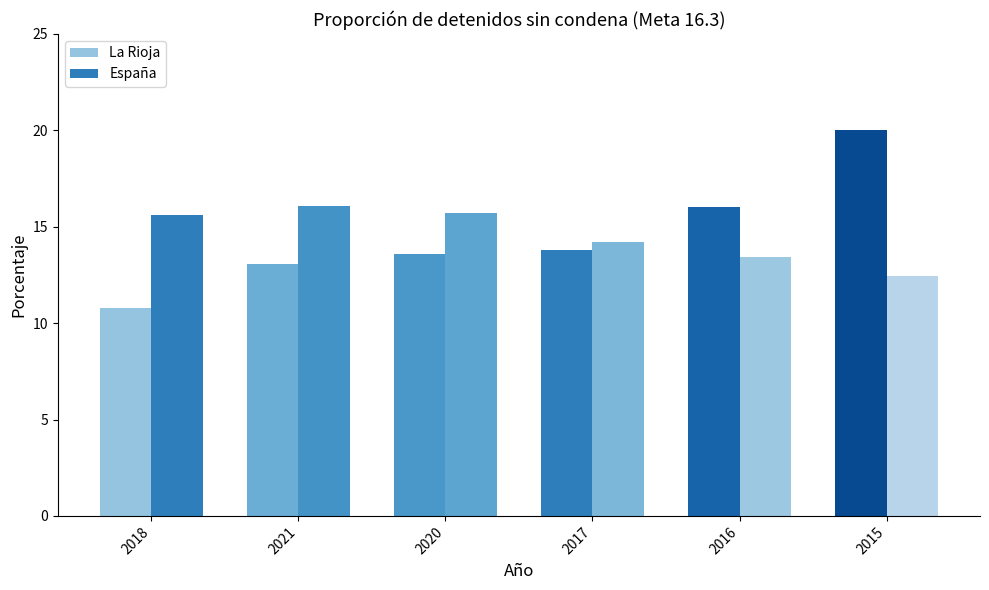

At which category is the sum across all series the highest?

2015